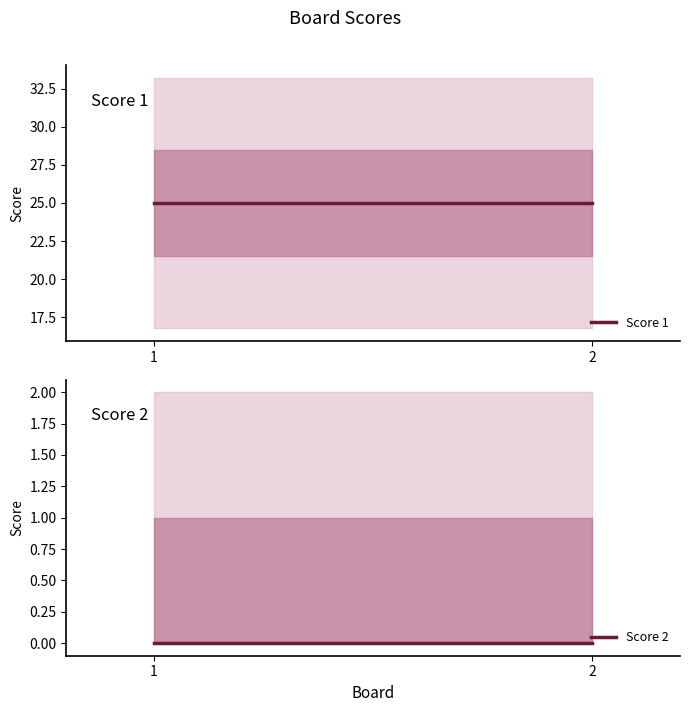

How many lines are shown in the chart?

2